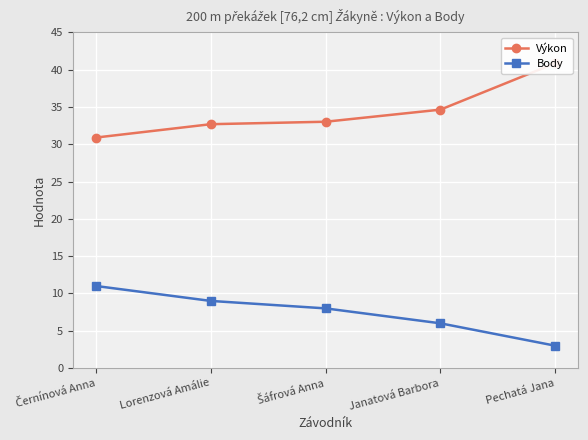

What are all the series names shown in the legend?

Výkon, Body